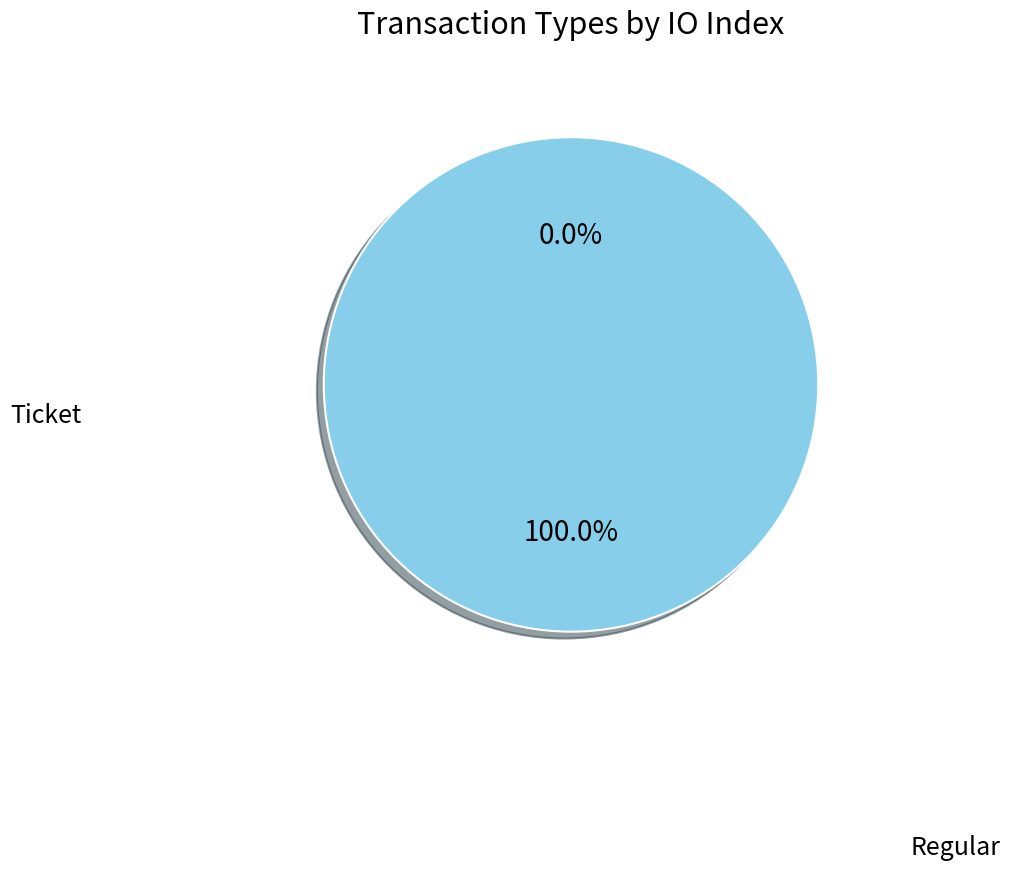

To the nearest percent, what is the difference between the largest and smallest slice percentages?

100%